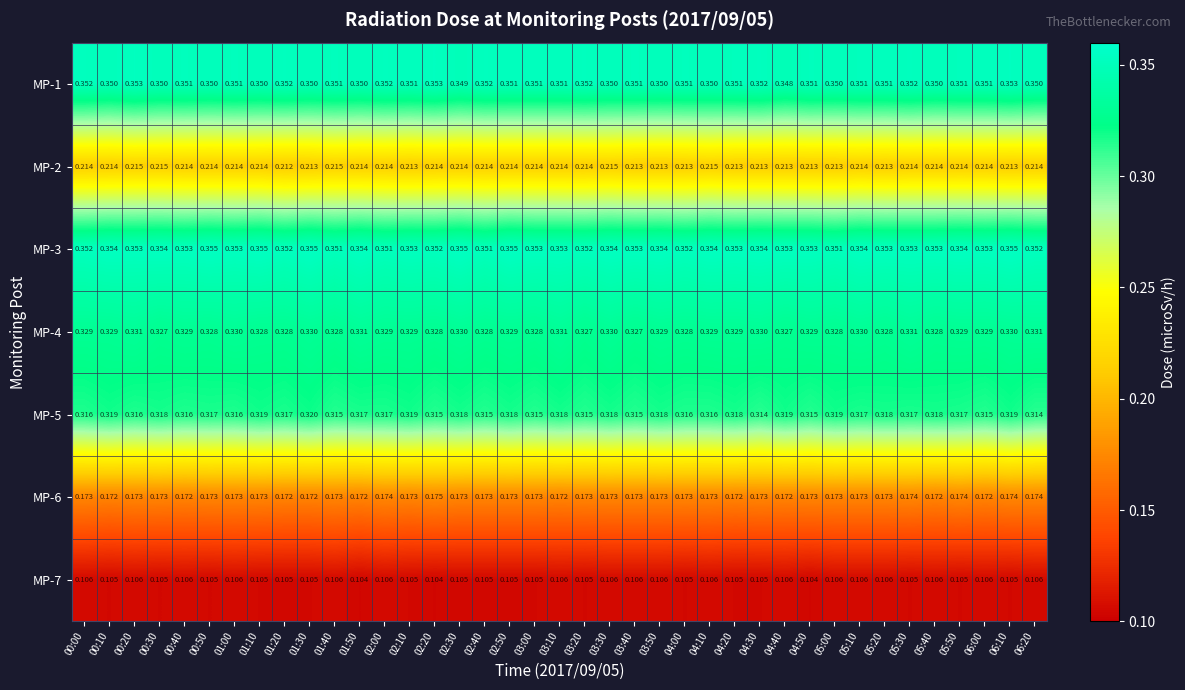

Which series changed the most between 00:00 and 01:30?

MP-5